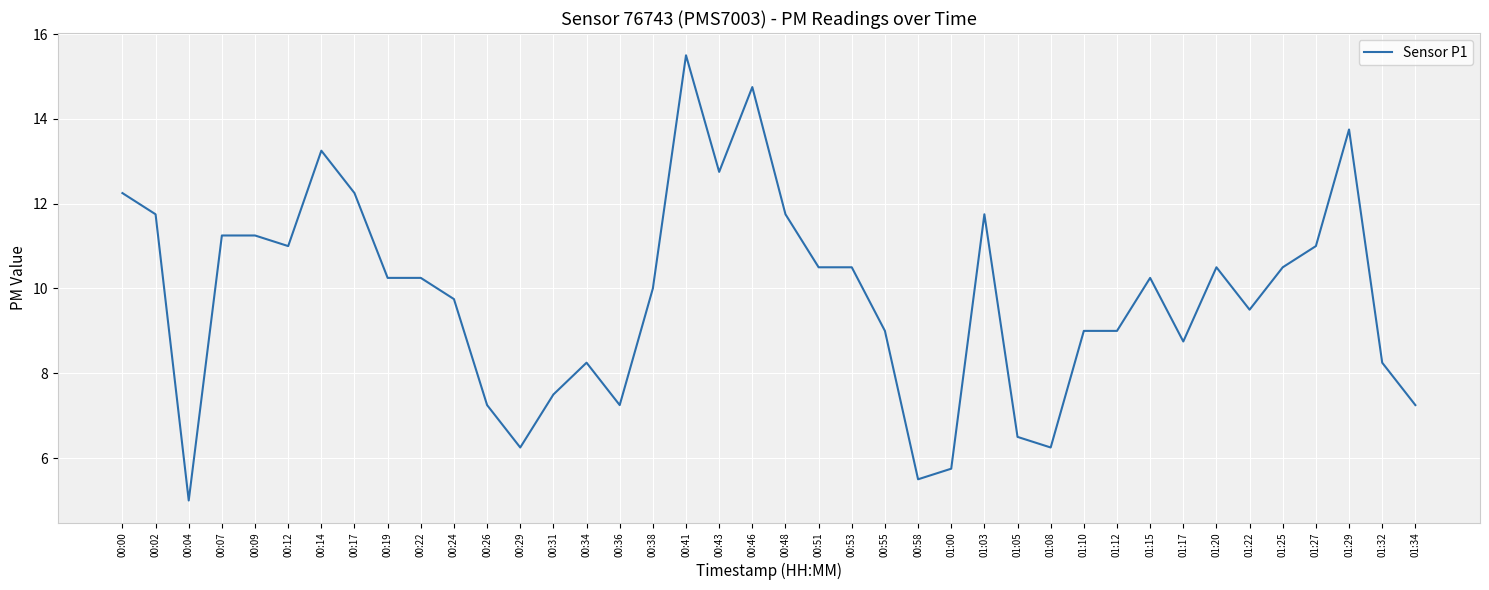

Where is the data nearest to the value 10?

00:38